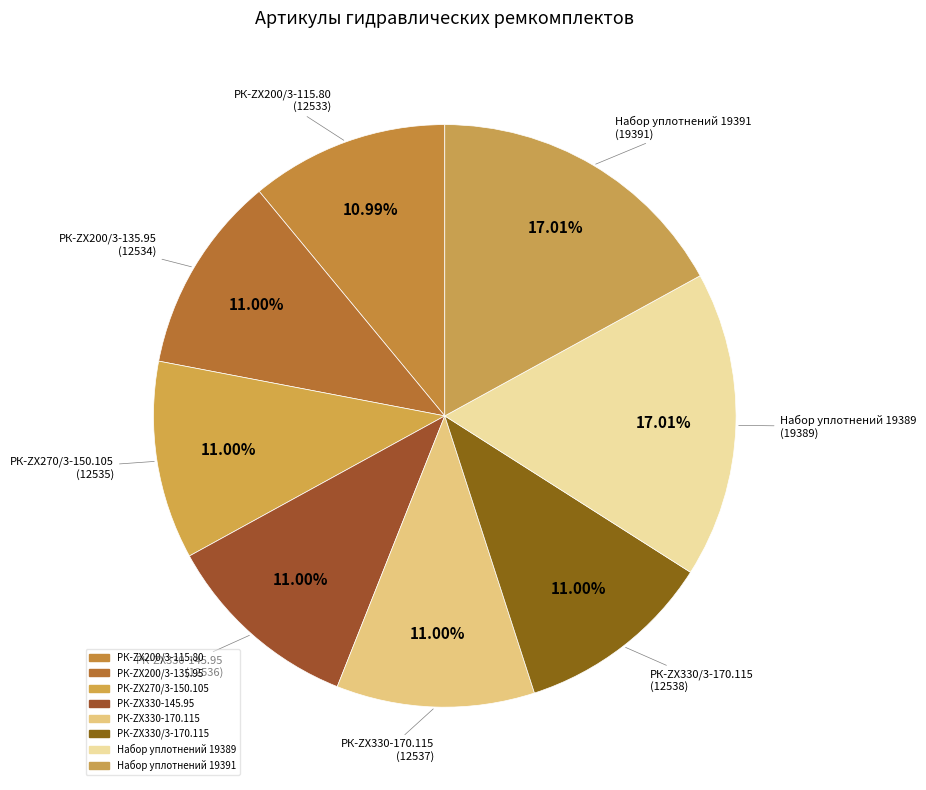

How many segments does this pie chart have?

8